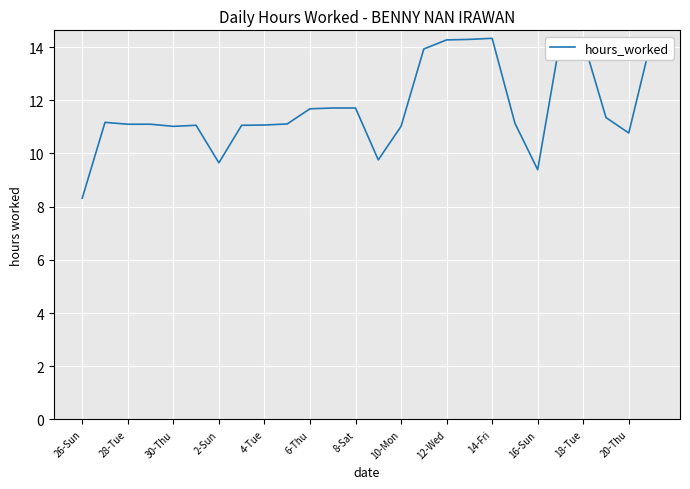

What is the greatest value displayed?

14.3